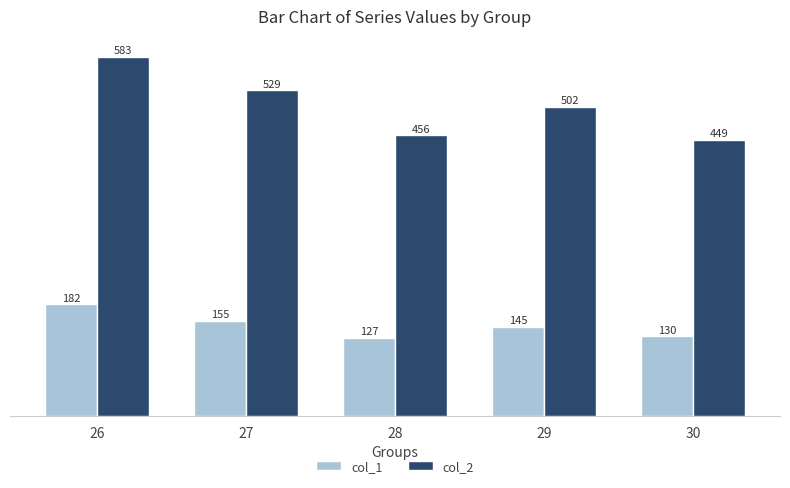

What is the average value of the col_1 series?

148